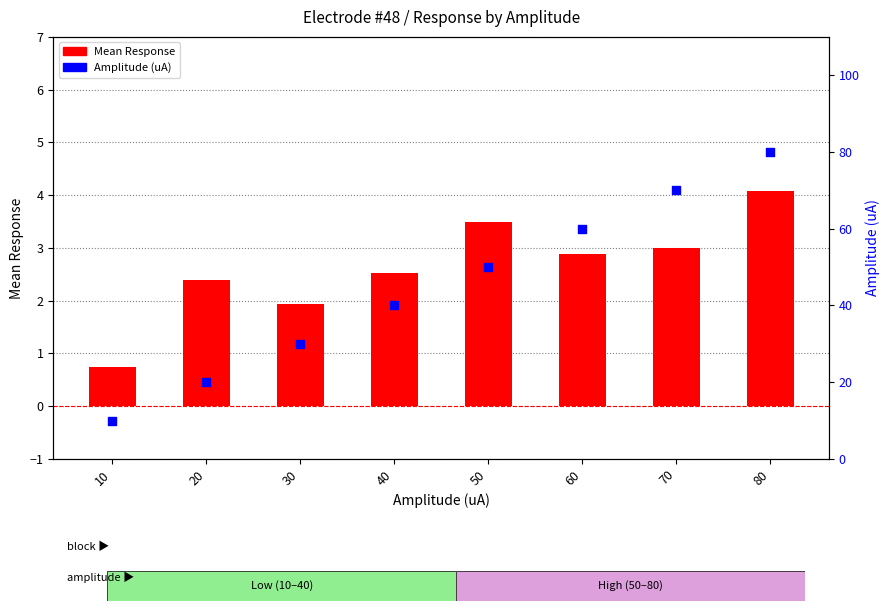

What is the total value across all series at 60?

62.9